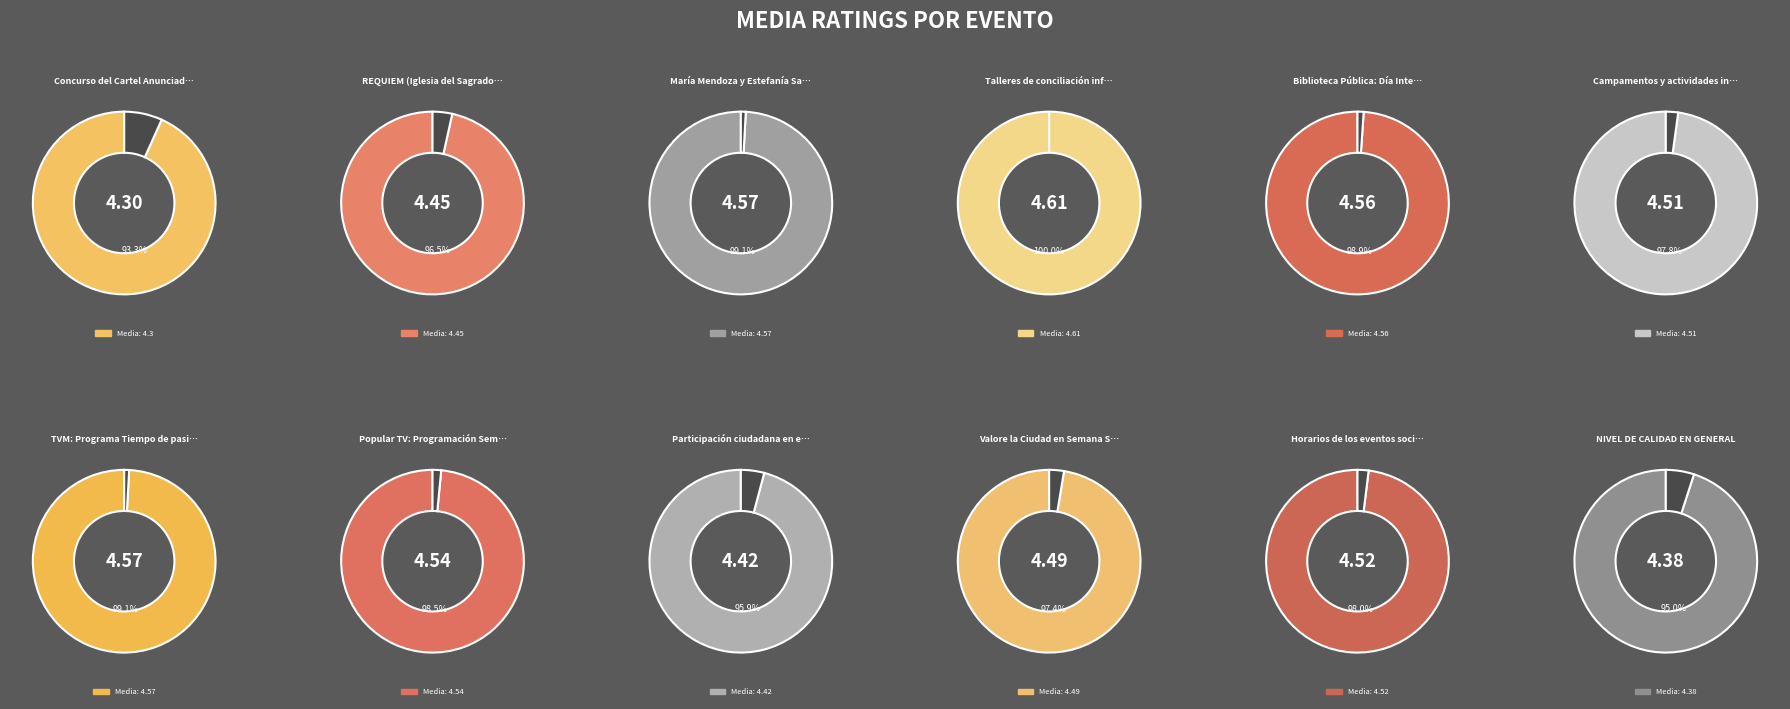

Rank the categories by value from highest to lowest.

Talleres de conciliación infantil, María Mendoza y Estefanía Saavedra, TVM: Programa Tiempo de pasión, Biblioteca Pública: Día Internacional, Popular TV: Programación Semana Santa, Horarios de los eventos sociales, Campamentos y actividades infantiles, Valore la Ciudad en Semana Santa, REQUIEM (Iglesia del Sagrado Corazón), Participación ciudadana en eventos, NIVEL DE CALIDAD EN GENERAL, Concurso del Cartel Anunciador